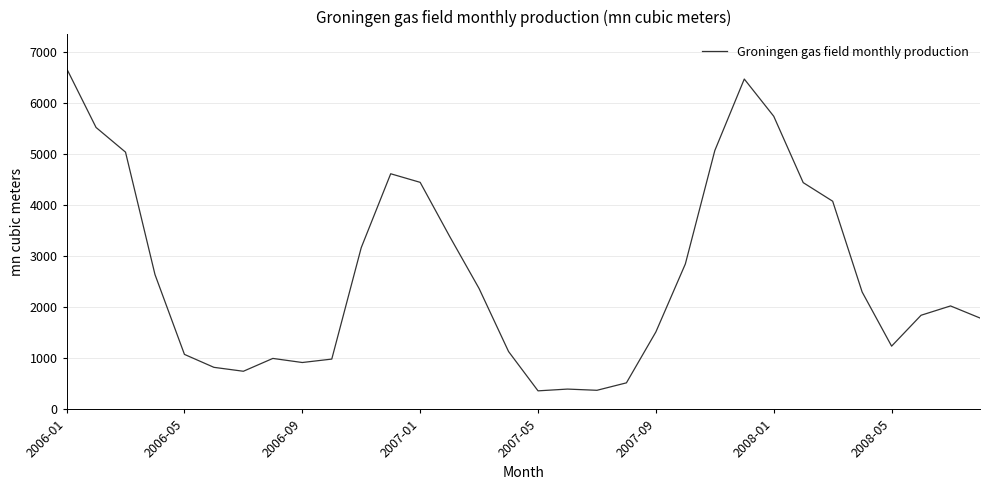

What is the greatest value displayed?

6681.4